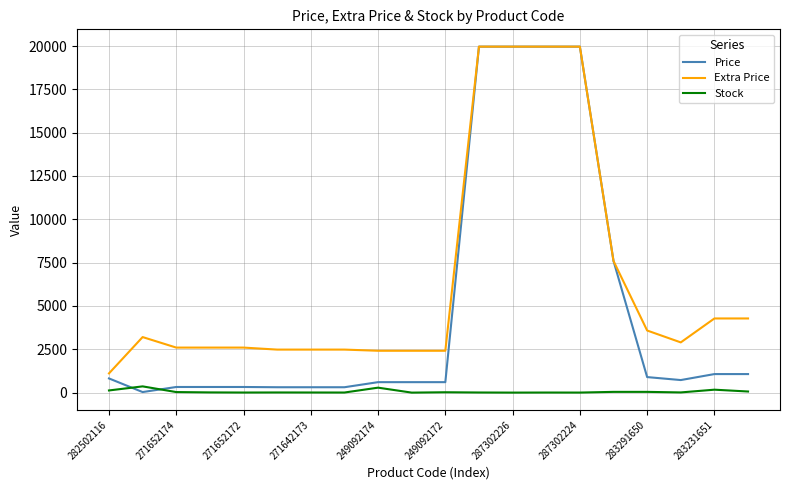

Which series has the largest total across all categories?

Extra Price